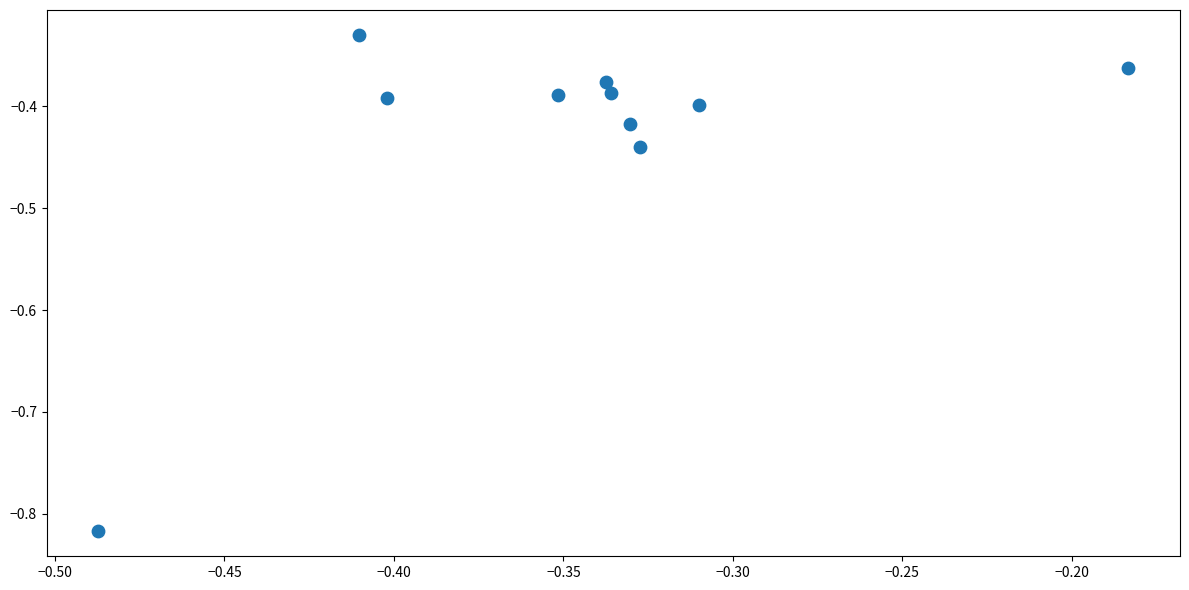

What is the range of Y values (max minus min)?

0.5